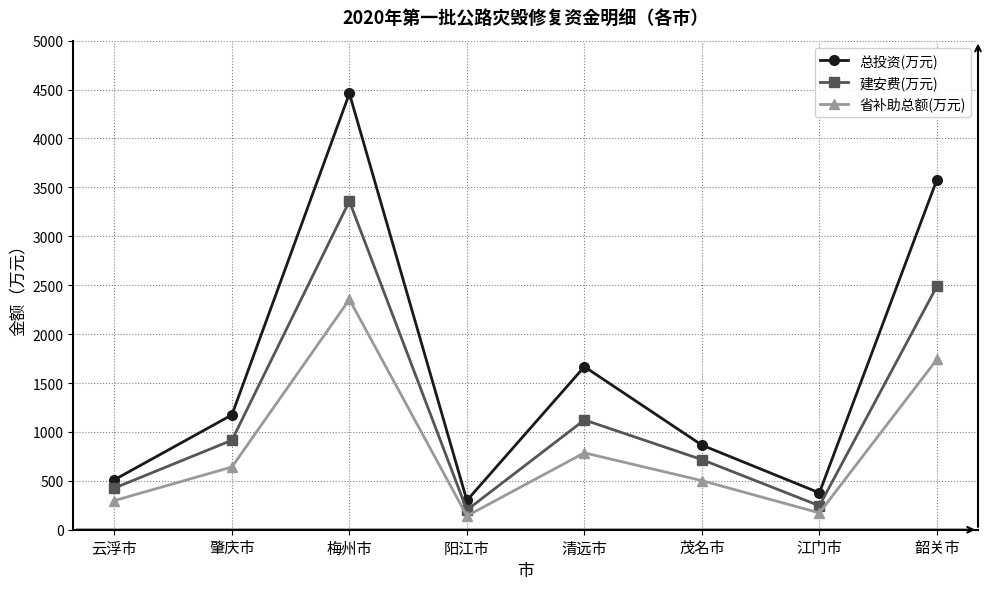

What is the difference between the maximum and second lowest values in the 建安费(万元) series?

3114